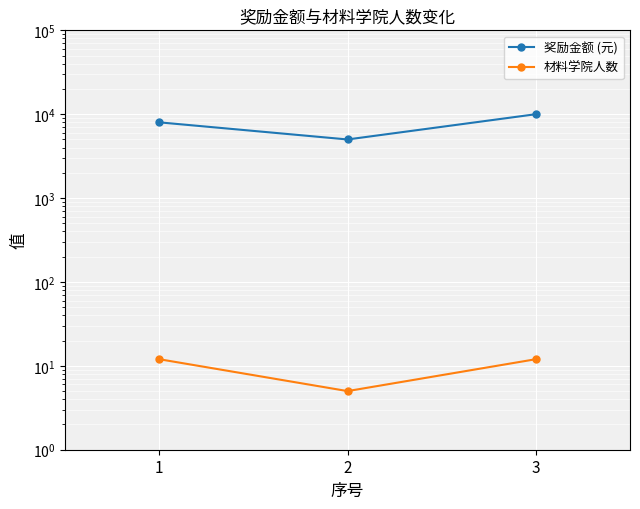

Reading right to left, transcribe all the data shown in this chart.

奖励金额 (元): 3=10000	2=5000	1=8000
材料学院人数: 3=12	2=5	1=12